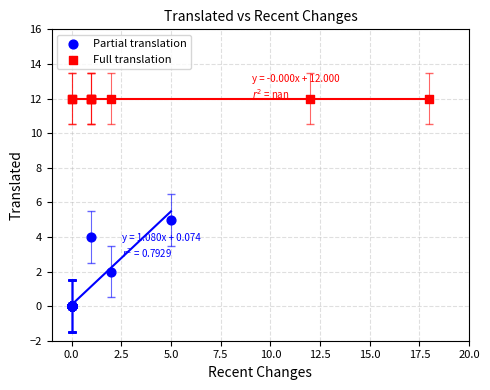

Which series contains the lowest Y value?

Partial translation